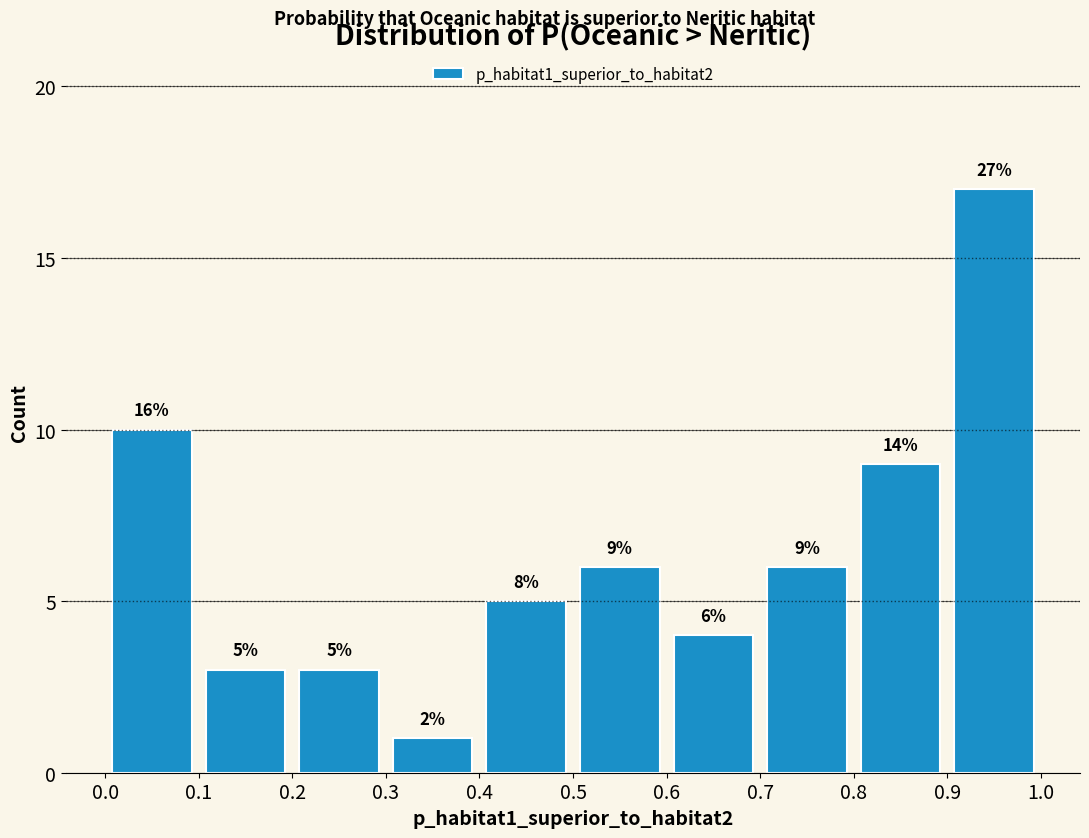

Over which range of the x-axis is the bar tallest?

0.9 to 1.0